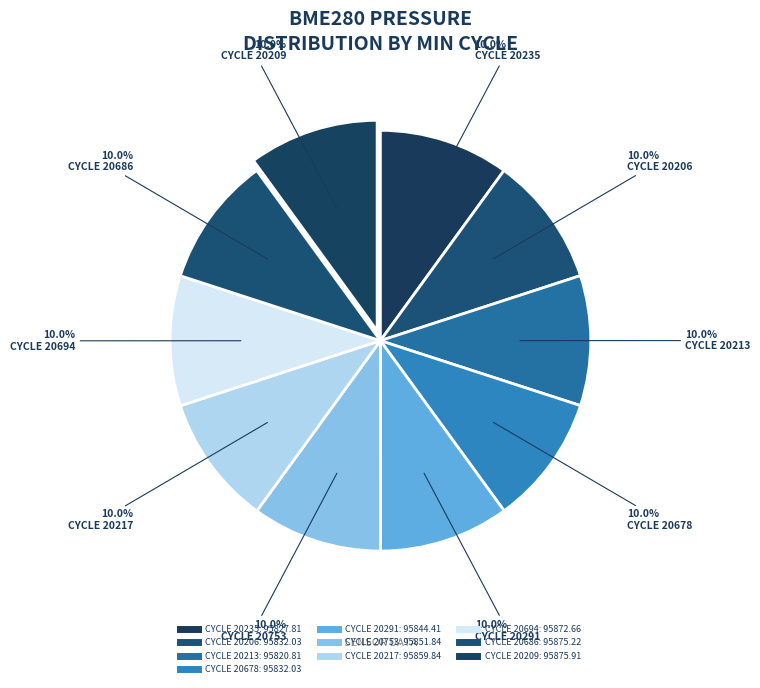

What is the largest slice in the pie chart?

20209